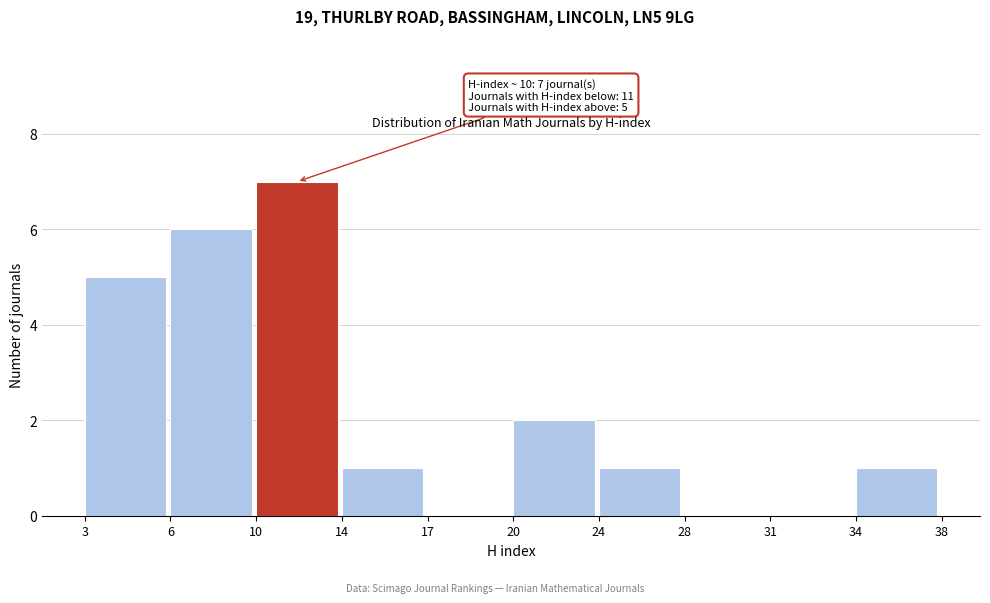

Reading left to right, what are all the values shown in this chart?

3=5	6=6	10=7	14=1	17=0	20=2	24=1	28=0	31=0	34=1